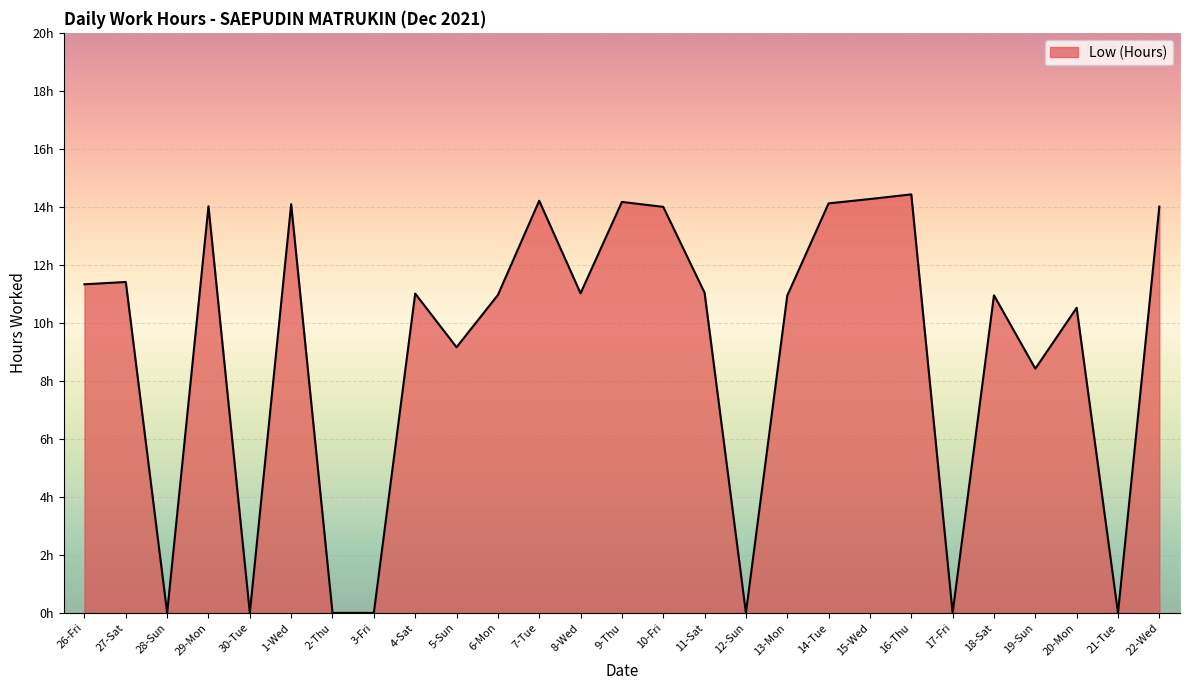

Does the chart have visible grid lines?

Yes